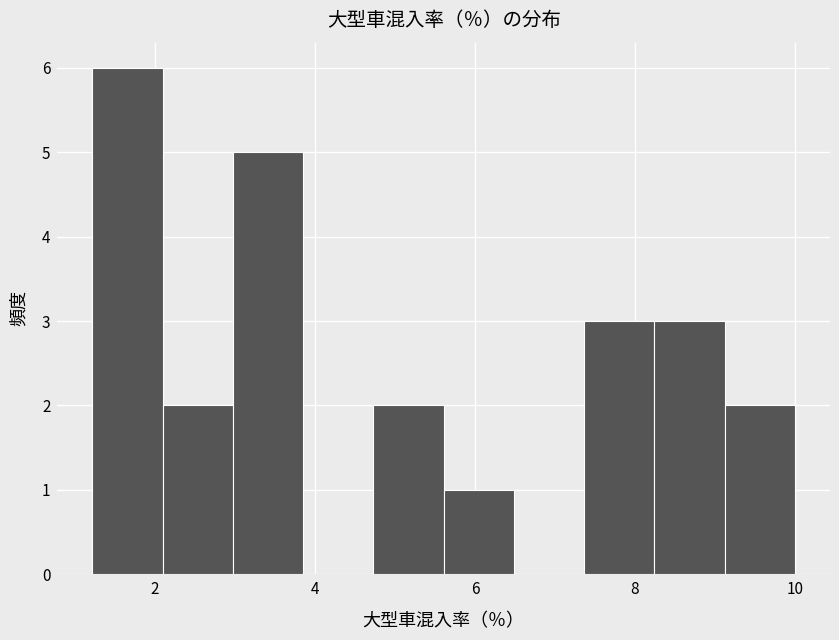

Over which range of the x-axis is the bar tallest?

1.2 to 2.0